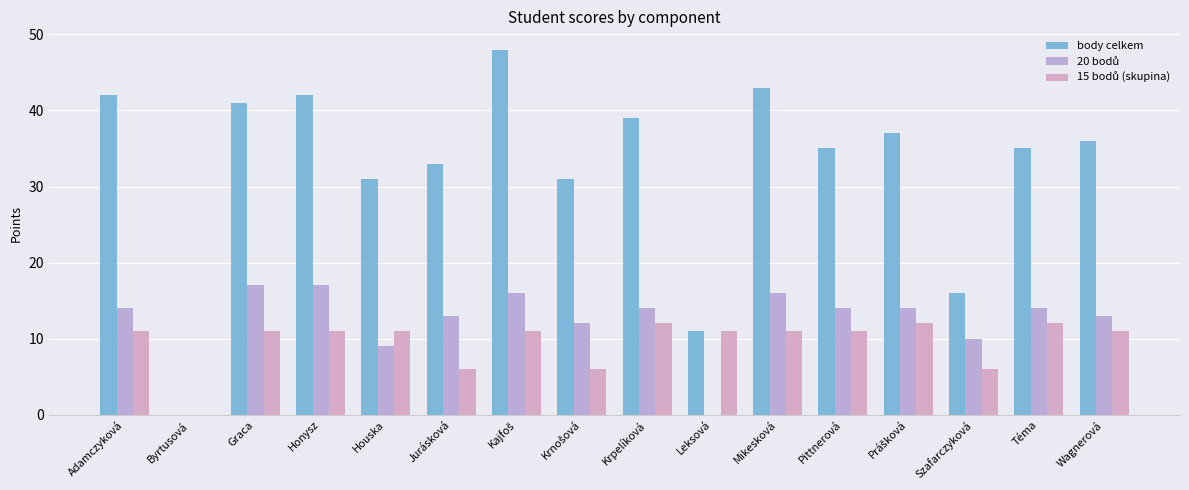

What is the value of the 15 bodů (skupina) bar at the 4th from the left?

11